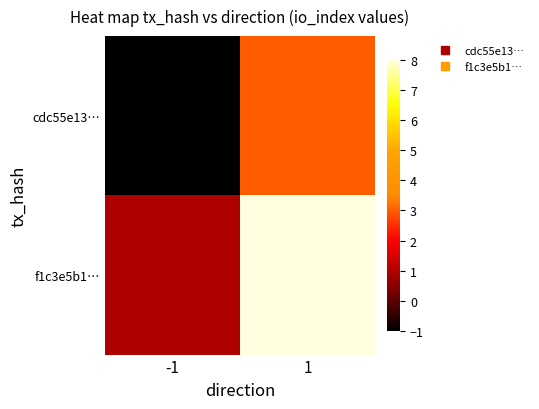

Which series has the largest total across all categories?

f1c3e5b1…